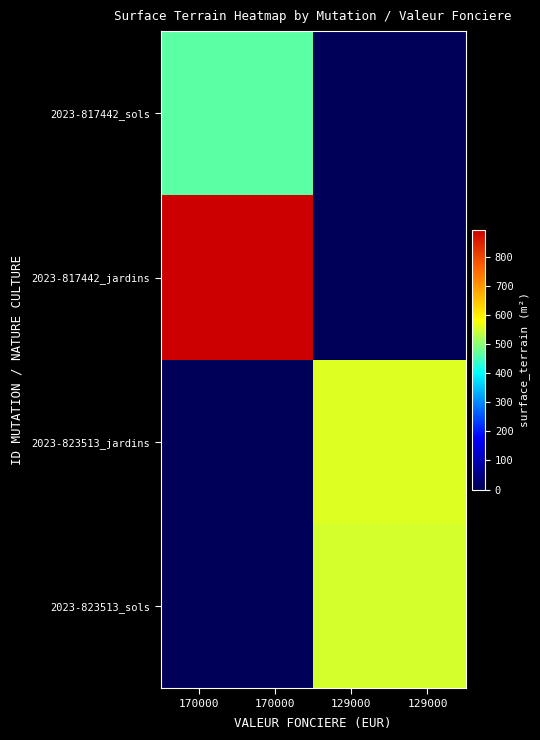

Reading left to right, what are all the values shown in this chart?

2023-817442_sols: 170000=467	170000=467	129000=0	129000=0
2023-817442_jardins: 170000=893	170000=893	129000=0	129000=0
2023-823513_jardins: 170000=0	170000=0	129000=558	129000=558
2023-823513_sols: 170000=0	170000=0	129000=549	129000=549